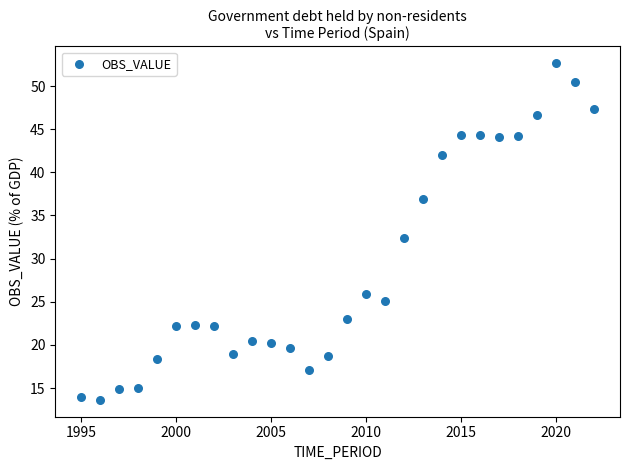

What Y value in the scatter plot is closest to 33?

32.4